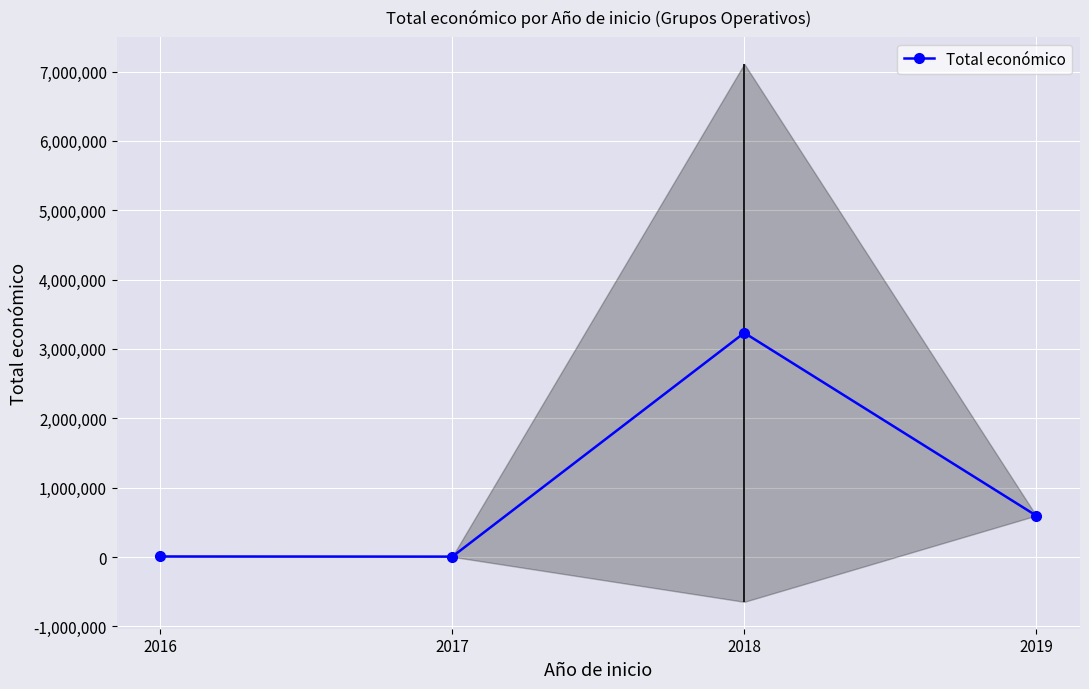

List the labels in order of value, largest first.

2018, 2019, 2016, 2017